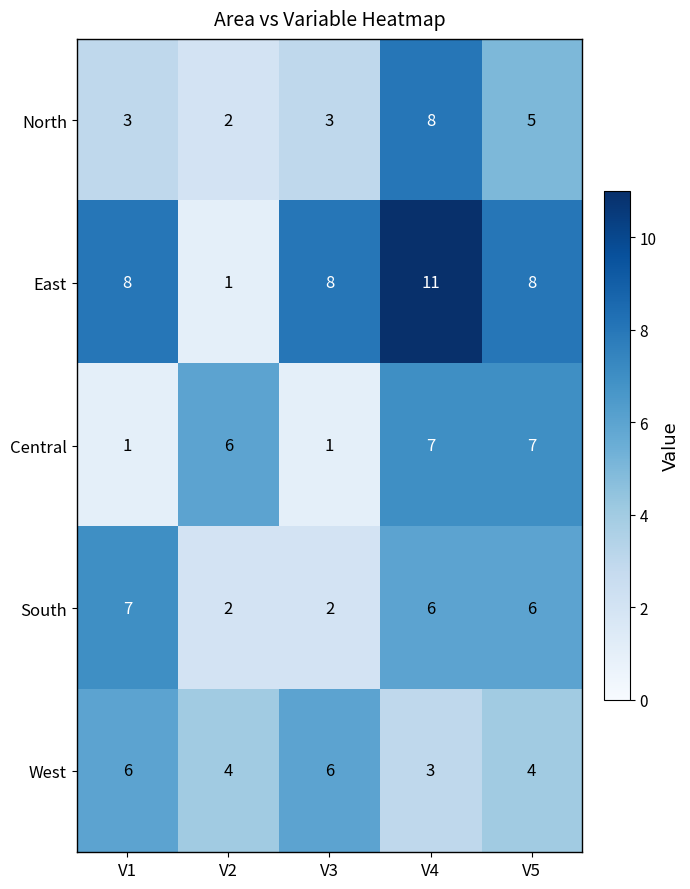

What is the maximum value shown in the chart?

11